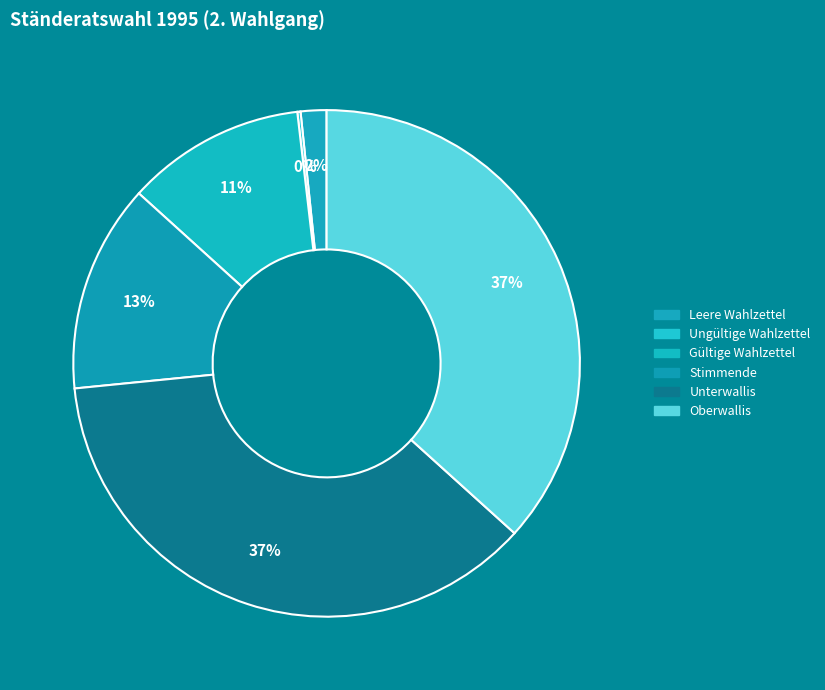

Is there a majority slice in this chart?

No